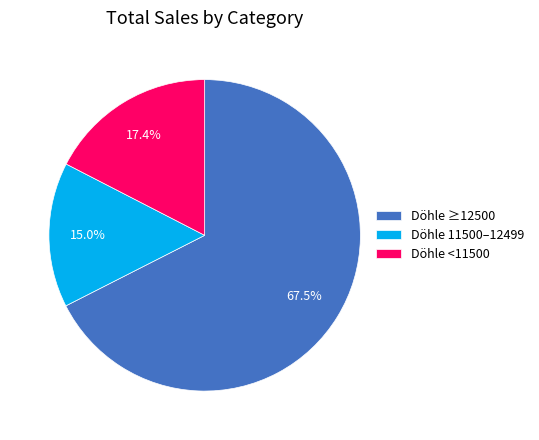

Which slice represents more than half of the pie?

Döhle ≥12500